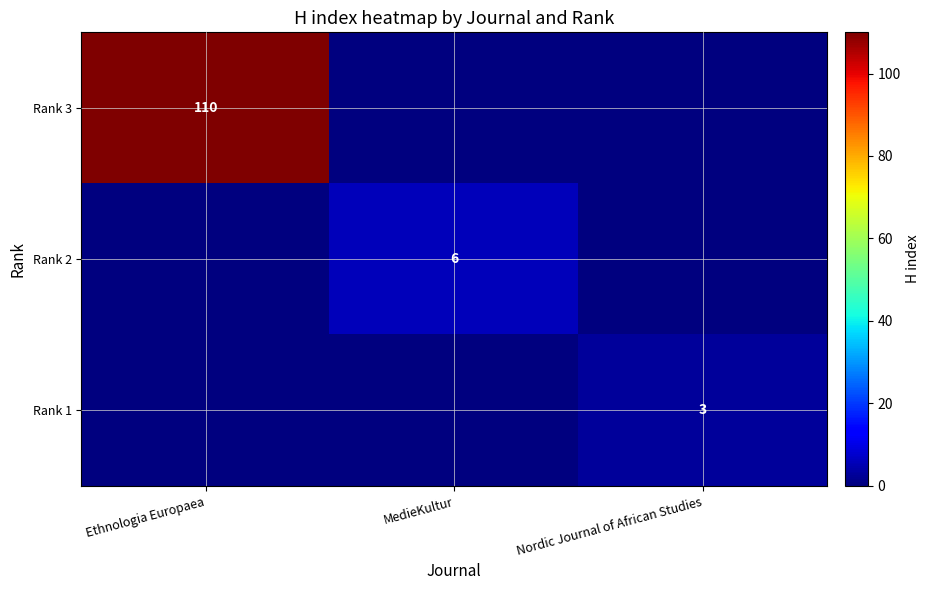

Which category has the lowest value across all series?

MedieKultur